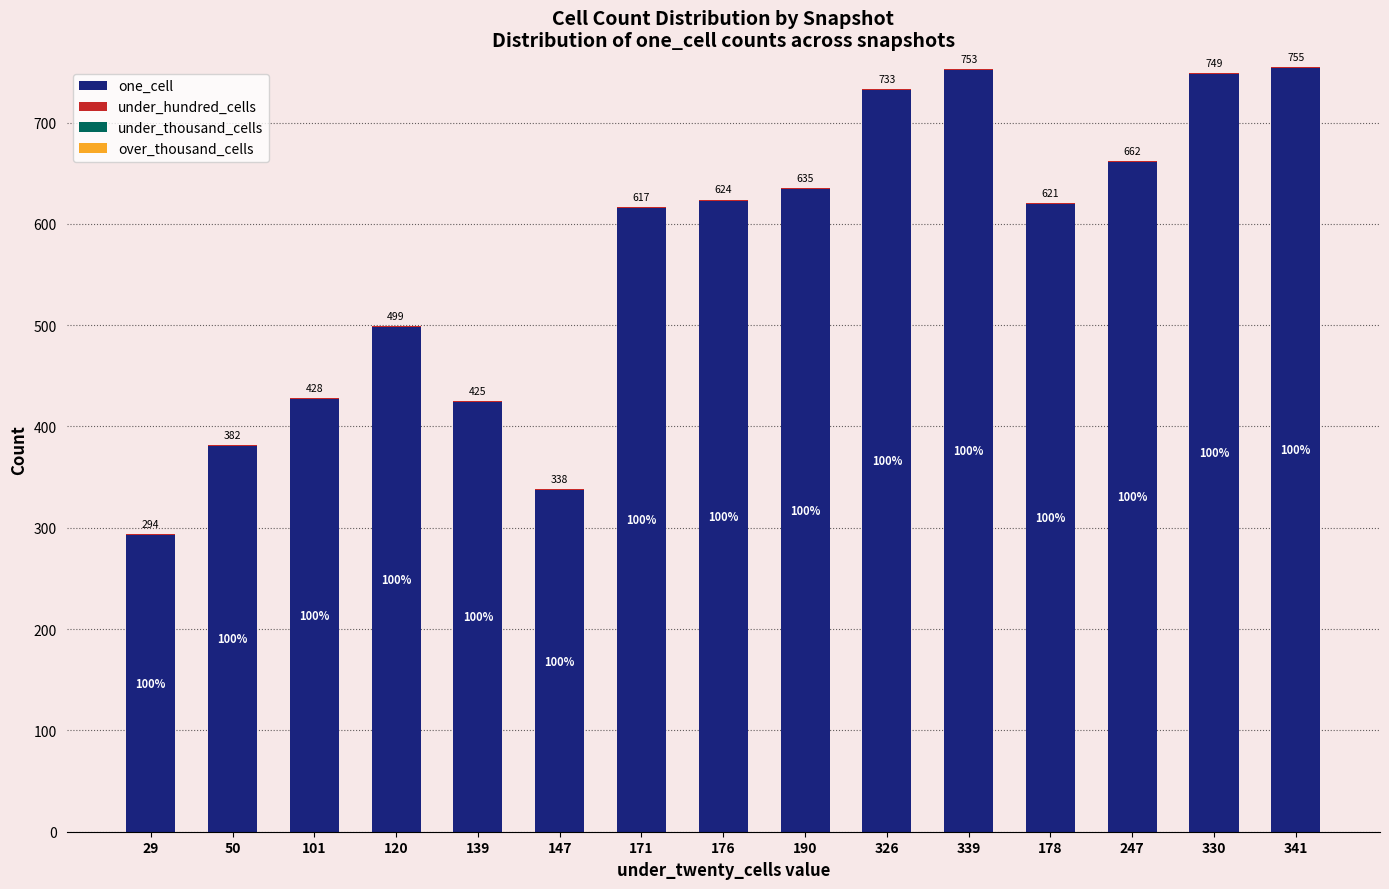

At which category is the sum across all series the highest?

341